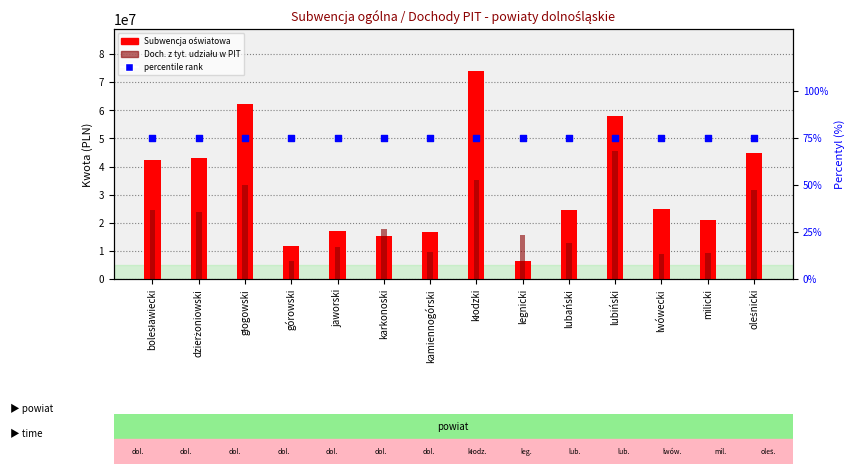

Is the value of Doch. z tyt. udziału w PIT at karkonoski greater than the value of percentile rank at milicki?

Yes